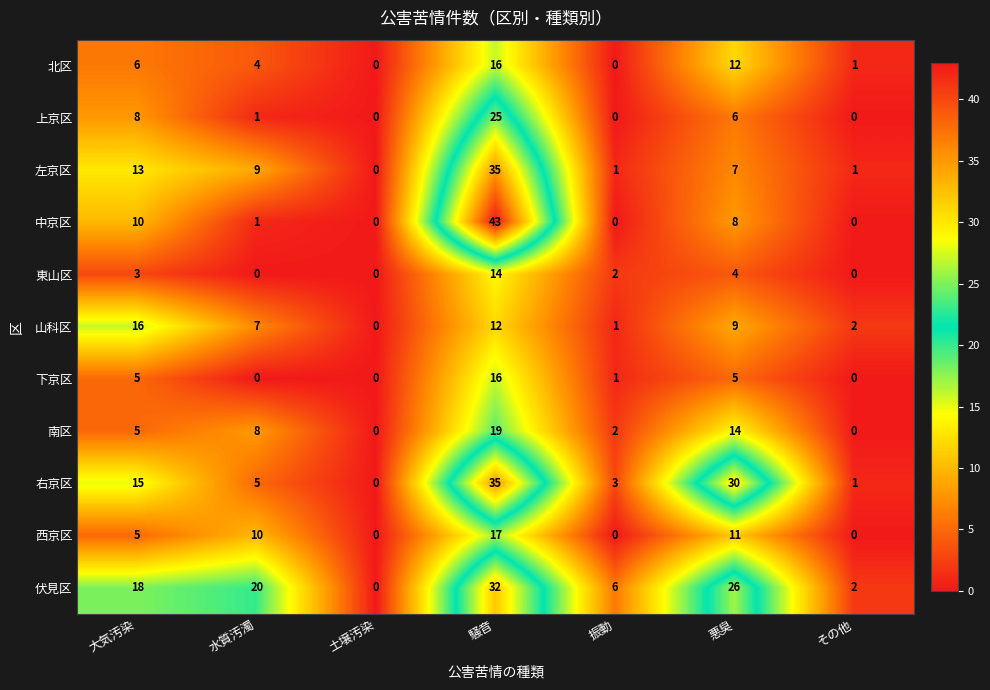

At which category is the sum across all series the highest?

騒音